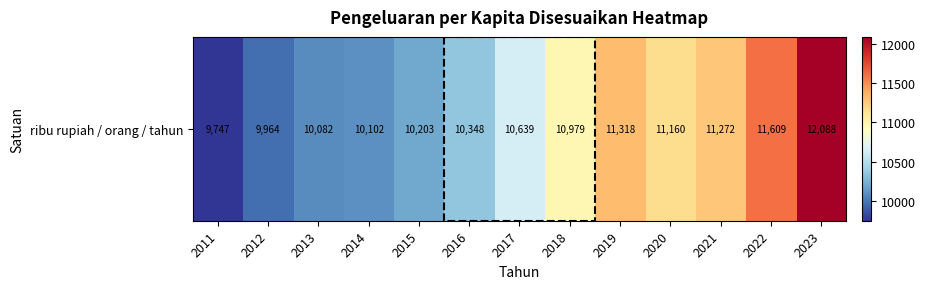

What is the minimum value shown in the chart?

9747.0